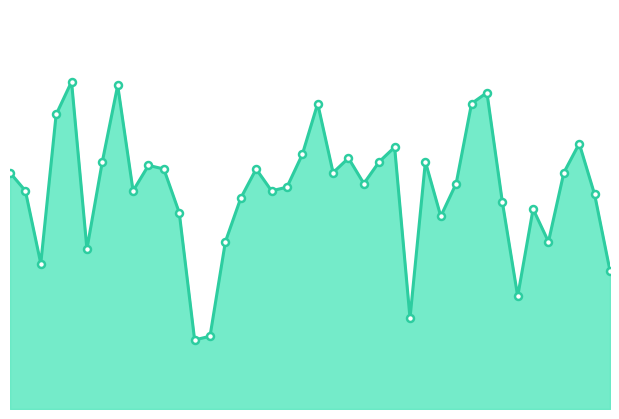

True or false: there are more than 0 points higher than both neighbors.

True